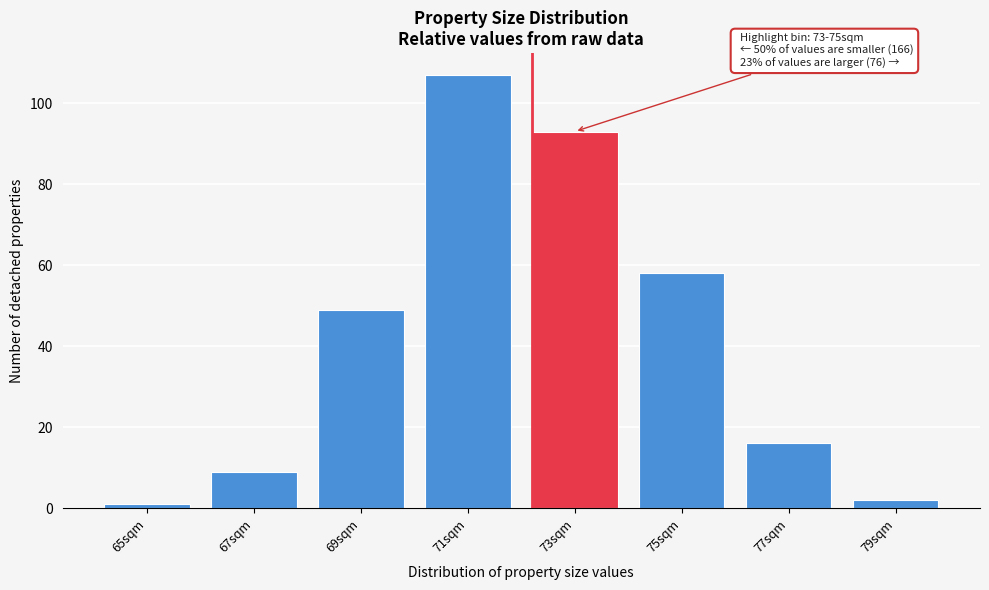

Reading left to right, list all the values displayed in this chart.

1	9	49	107	93	58	16	2